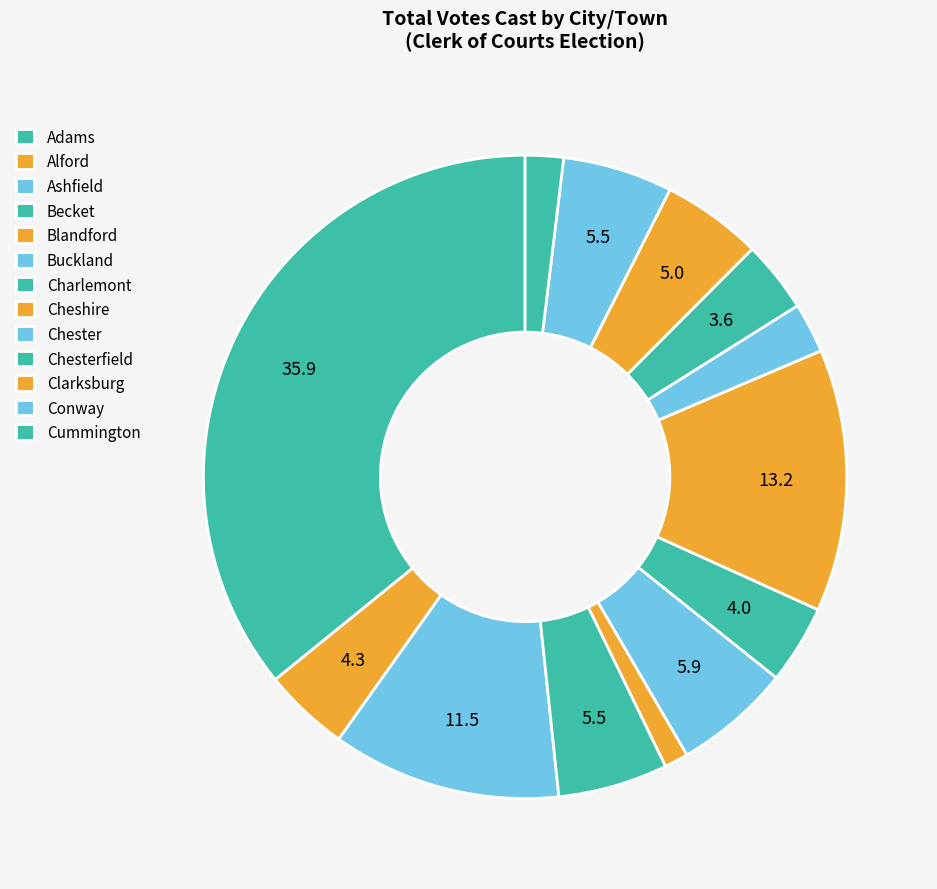

What is the largest slice in the pie chart?

Adams